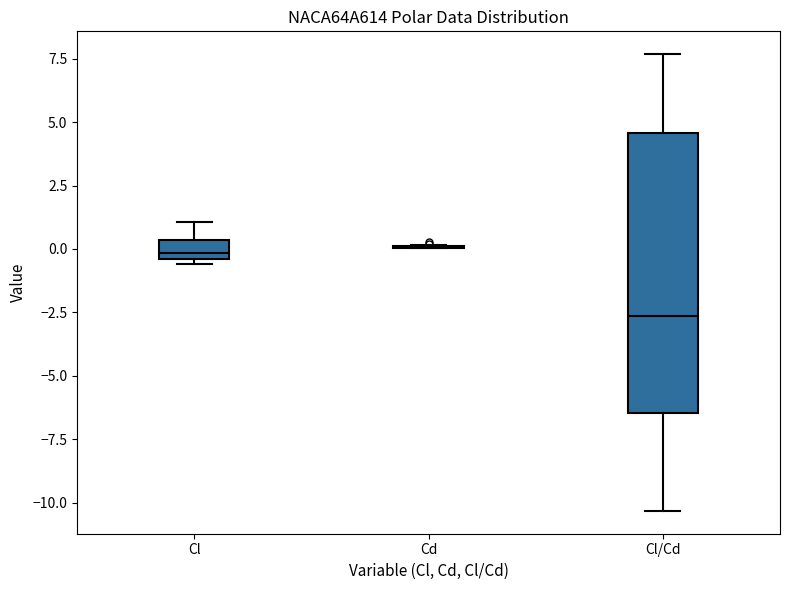

Where is the upper edge of the box for Cl/Cd on the y-axis? The values are not printed on the chart, so give them approximately, as read against the axis.

4.5